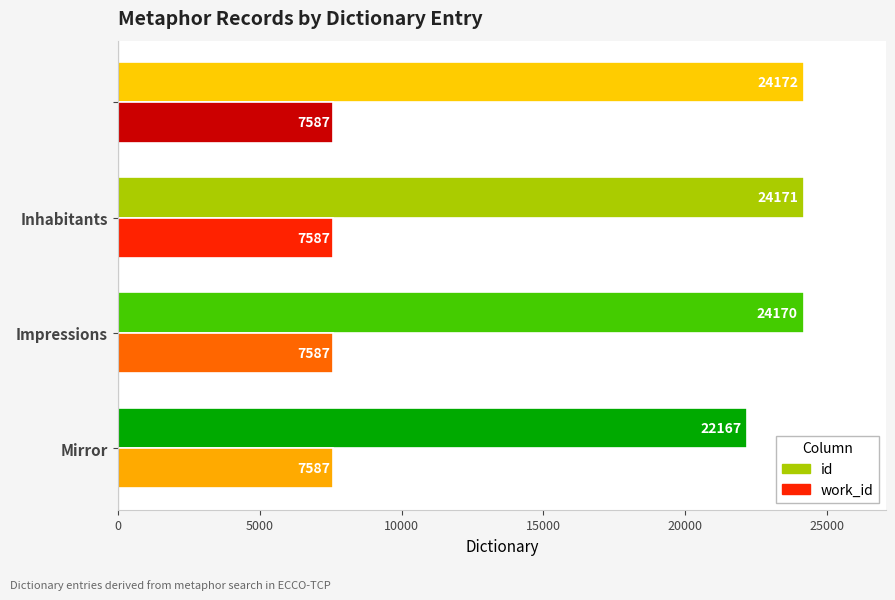

What is the sum of all work_id values?

30348